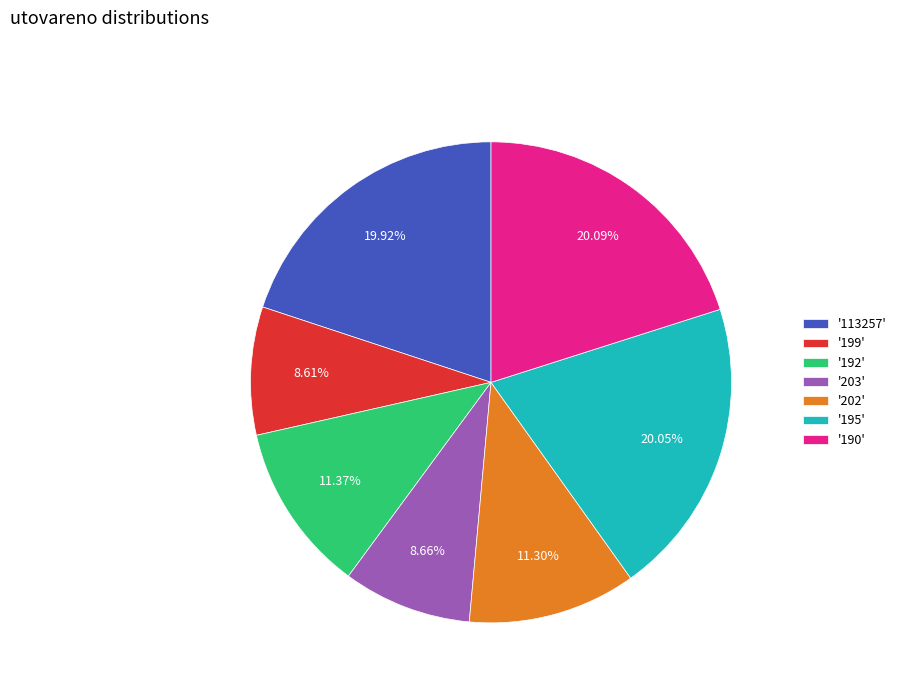

How many segments does this pie chart have?

7